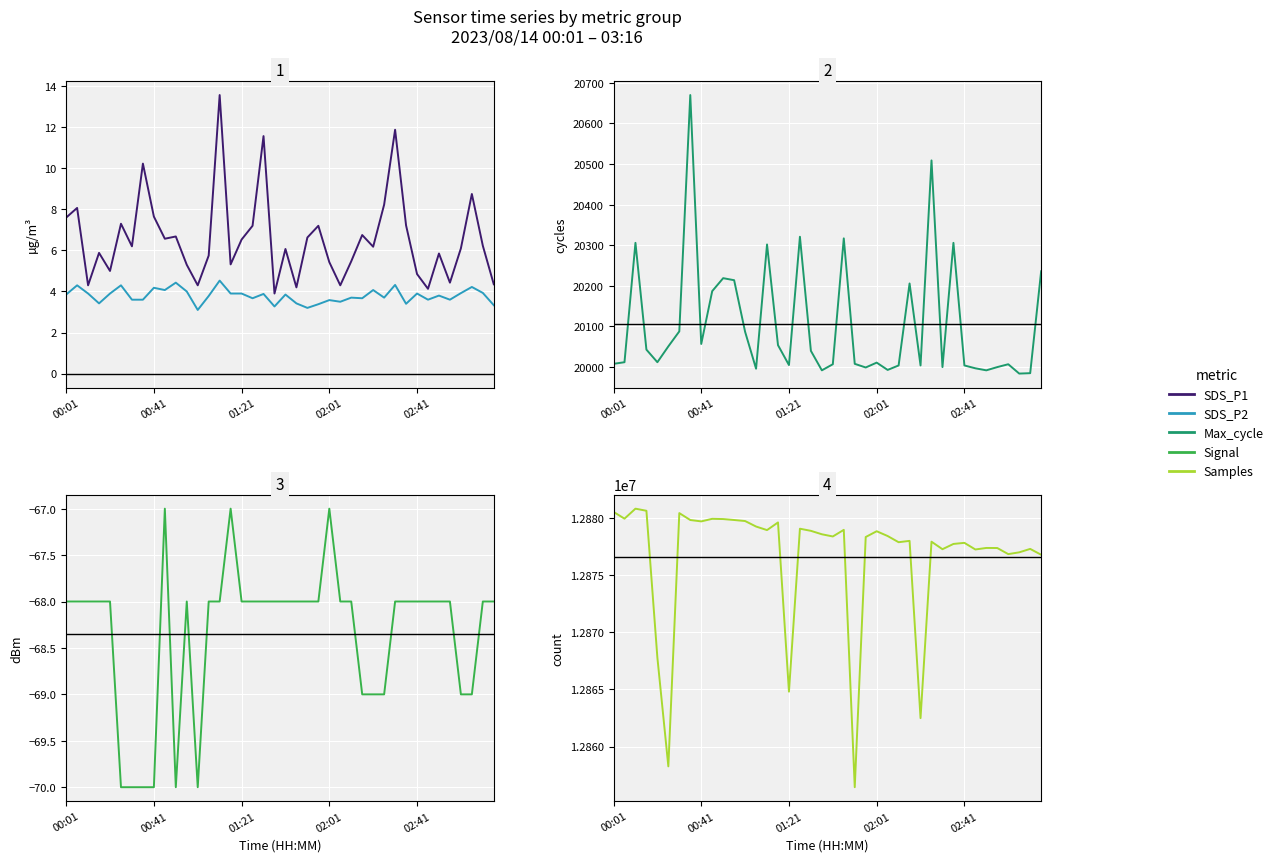

How many data points in SDS_P1 are above 6?

23